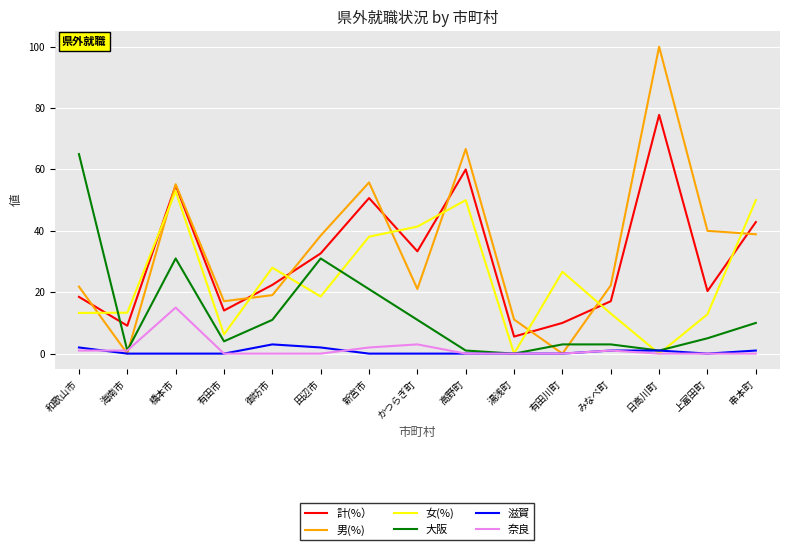

At 串本町, list the series in order from largest to smallest.

女(%), 計(%）, 男(%), 大阪, 滋賀, 奈良